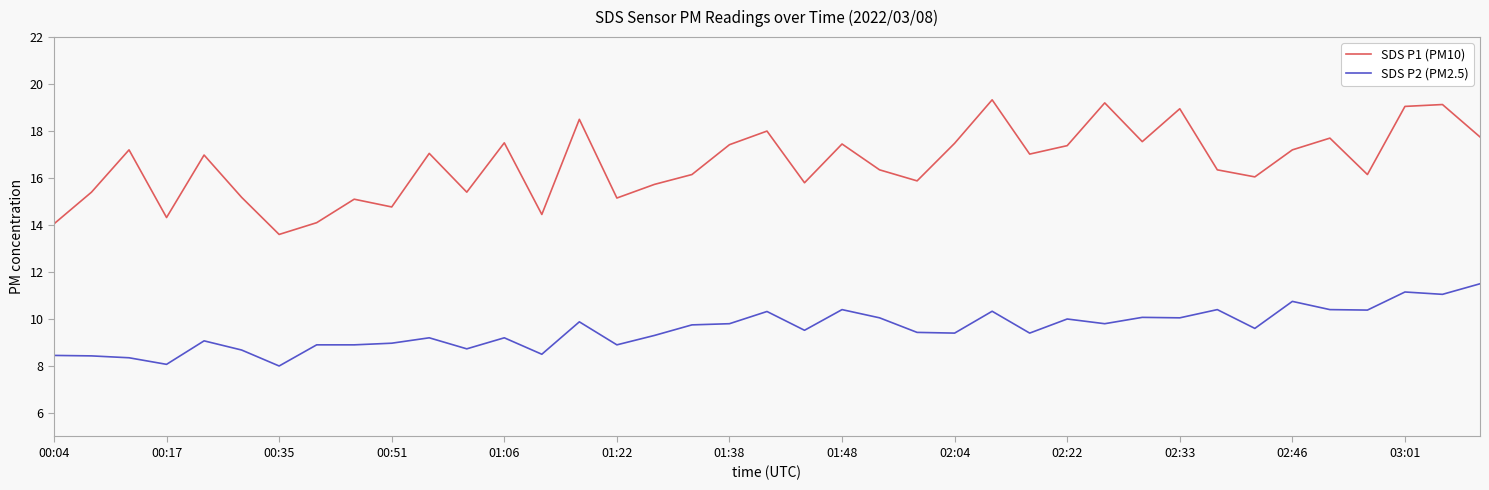

What is the minimum value shown in the chart?

8.0